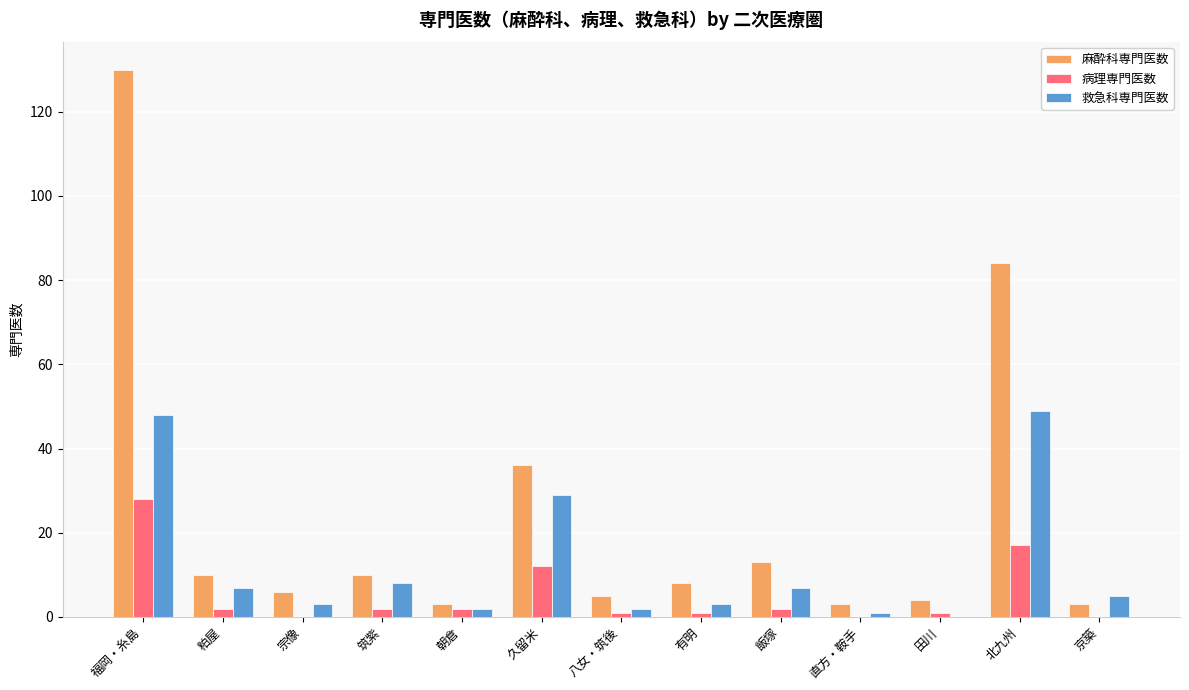

What are all the series names shown in the legend?

麻酔科専門医数, 病理専門医数, 救急科専門医数